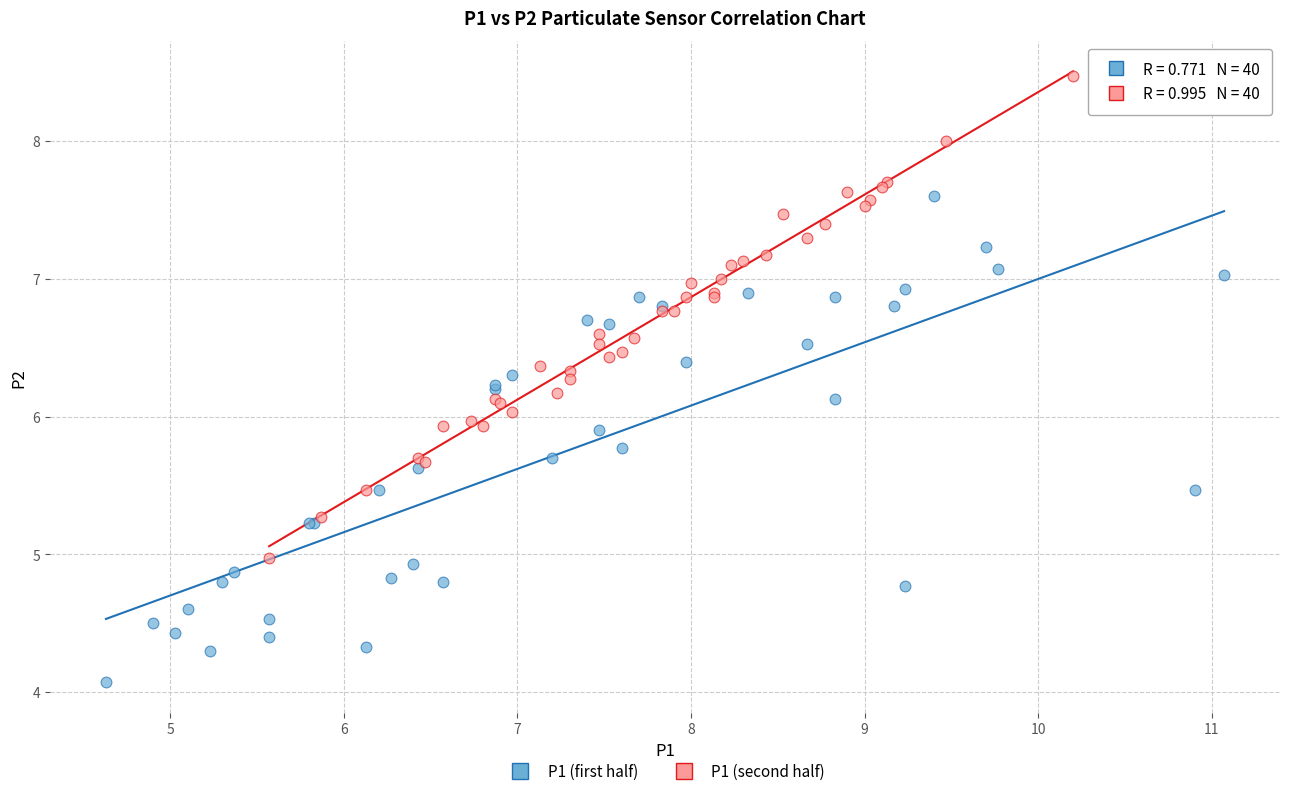

Which series reaches the maximum Y coordinate?

P1 (second half)